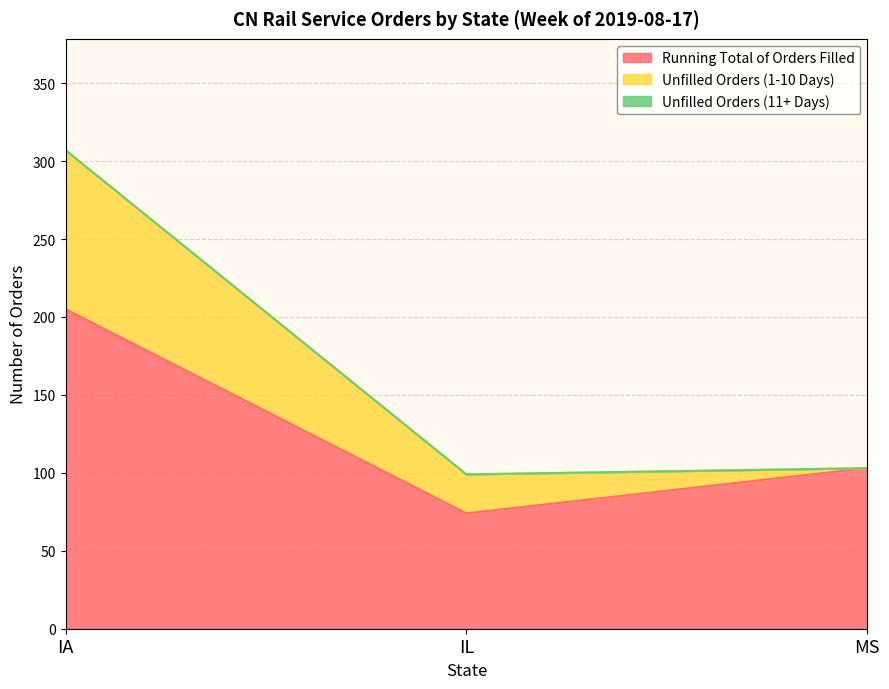

Reading right to left, what are all the values shown in this chart?

Running Total of Orders Filled: 103	74	205
Unfilled Orders (1-10 Days): 0	25	102
Unfilled Orders (11+ Days): 0	0	0